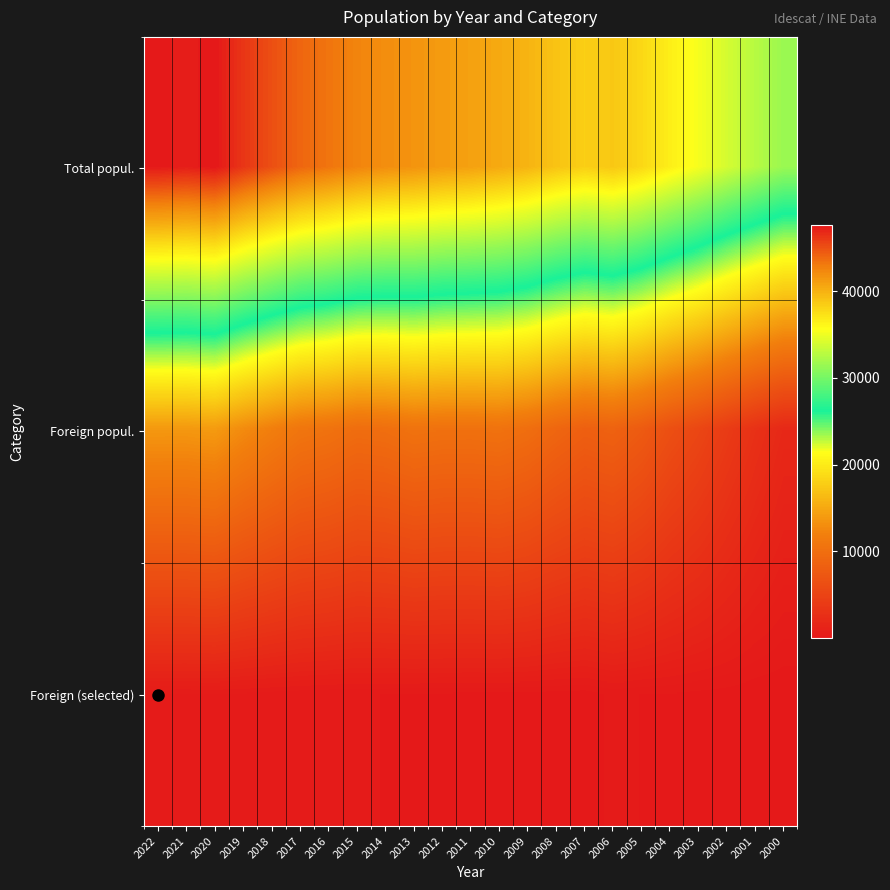

Reading left to right, what are all the values shown in this chart?

Total popul.: 2022=47545	2021=47319	2020=47630	2019=46214	2018=45040	2017=43964	2016=43287	2015=42498	2014=41956	2013=41647	2012=41191	2011=40900	2010=40422	2009=39844	2008=38964	2007=38321	2006=38747	2005=37825	2004=36571	2003=35354	2002=33935	2001=32706	2000=31533
Foreign popul.: 2022=13719	2021=13702	2020=13916	2019=12747	2018=11743	2017=10764	2016=10389	2015=9763	2014=9943	2013=10430	2012=10232	2011=10218	2010=10354	2009=9875	2008=8963	2007=8195	2006=8510	2005=7650	2004=6328	2003=5295	2002=4014	2001=2817	2000=1811
Foreign (selected): 2022=360	2021=354	2020=368	2019=336	2018=293	2017=254	2016=220	2015=201	2014=191	2013=167	2012=157	2011=147	2010=146	2009=139	2008=111	2007=93	2006=243	2005=188	2004=180	2003=137	2002=99	2001=35	2000=7